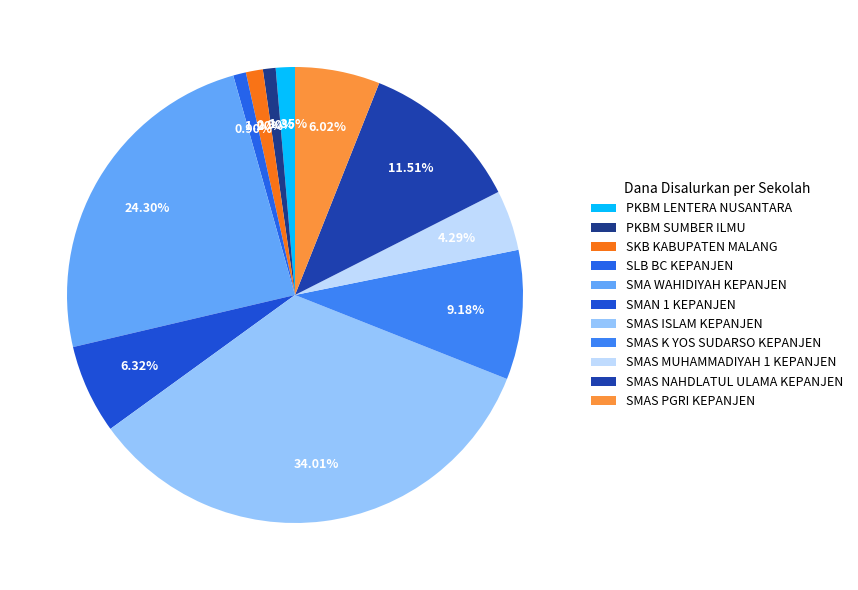

To the nearest percent, what is the average slice percentage?

9%